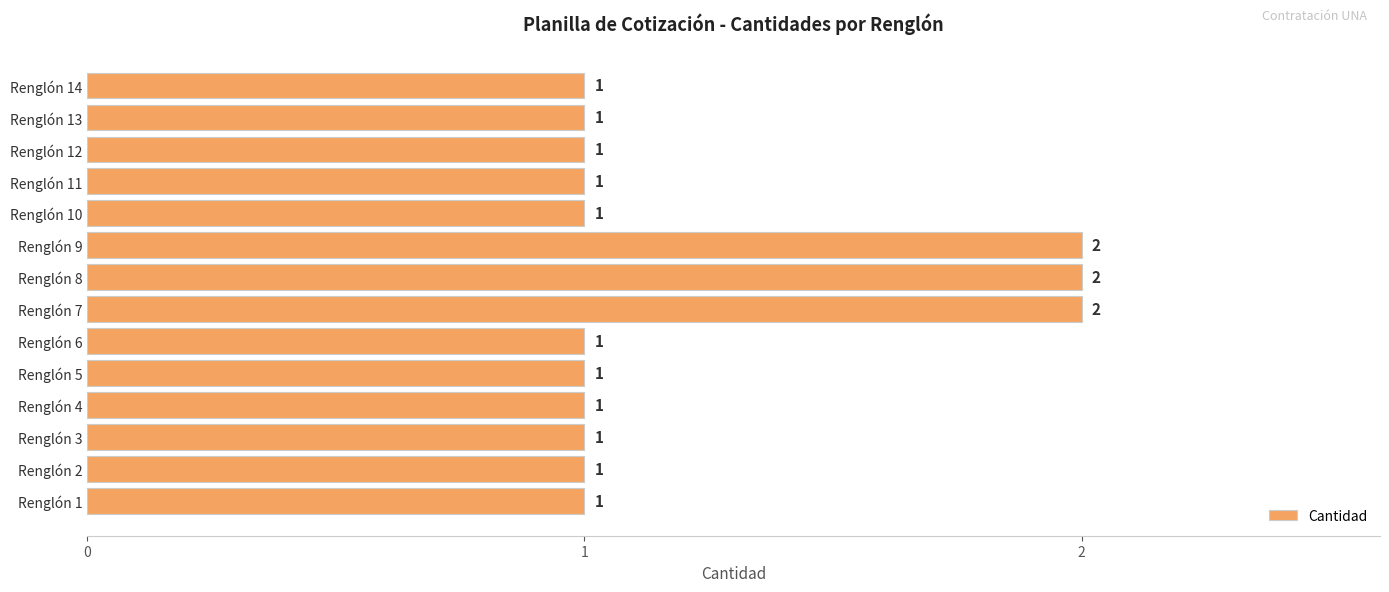

What is the difference between the maximum and minimum values?

1